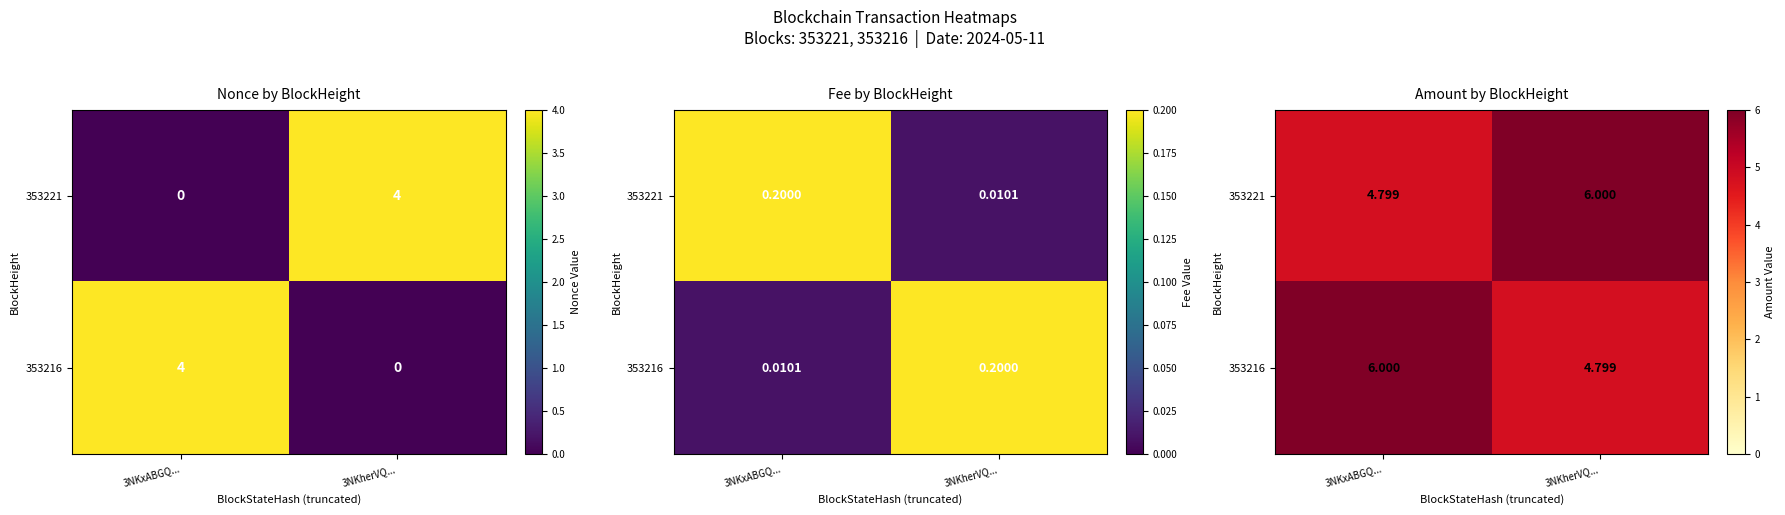

What is the difference between the 353221 values at 3NKxABGQ... and 3NKherVQ...?

1.2